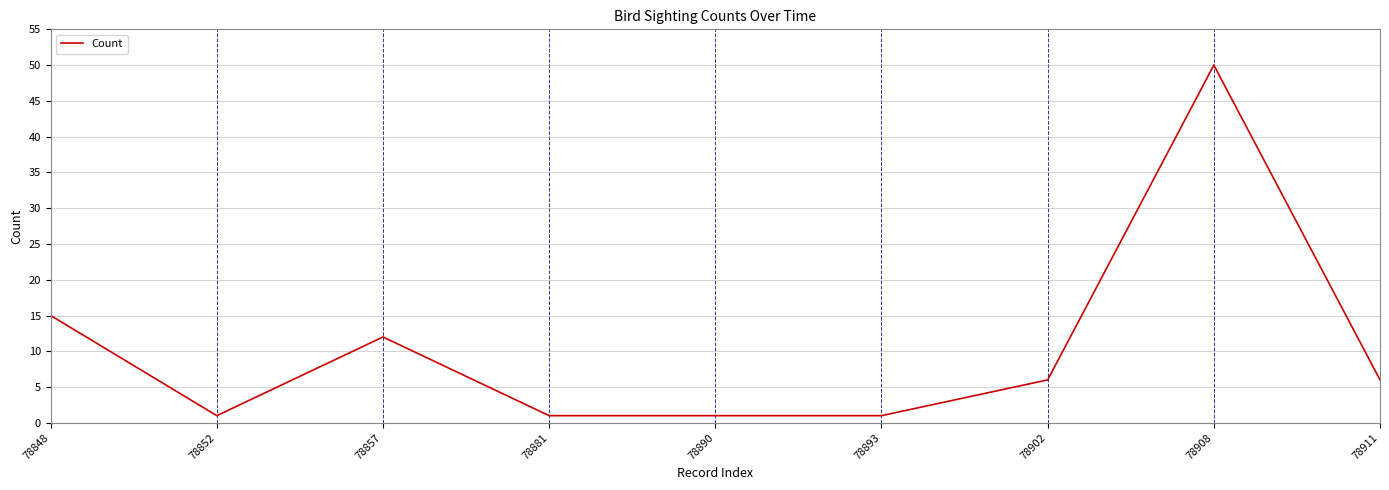

How many categories are shown in the chart?

9